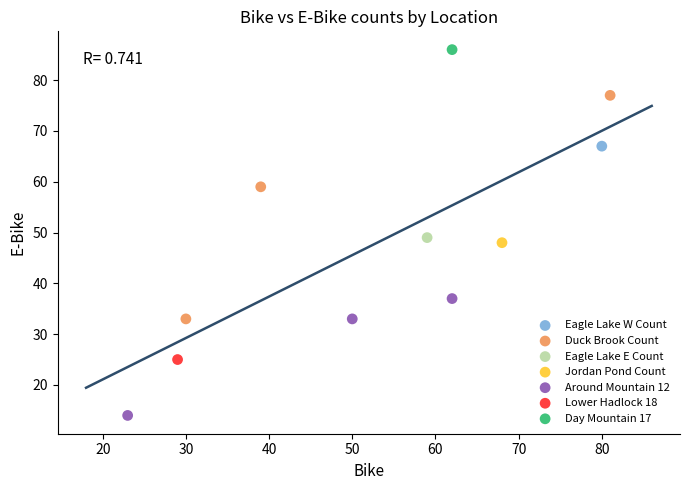

What are all the series names shown in the legend?

Eagle Lake W Count, Duck Brook Count, Eagle Lake E Count, Jordan Pond Count, Around Mountain 12, Lower Hadlock 18, Day Mountain 17